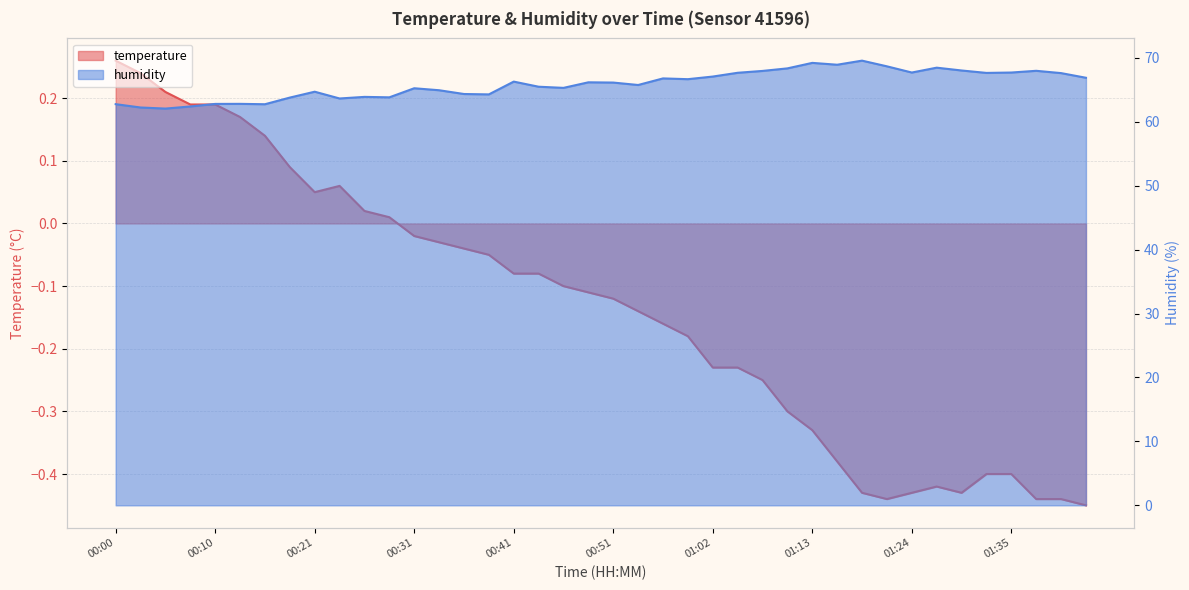

How many distinct data groups are displayed?

2